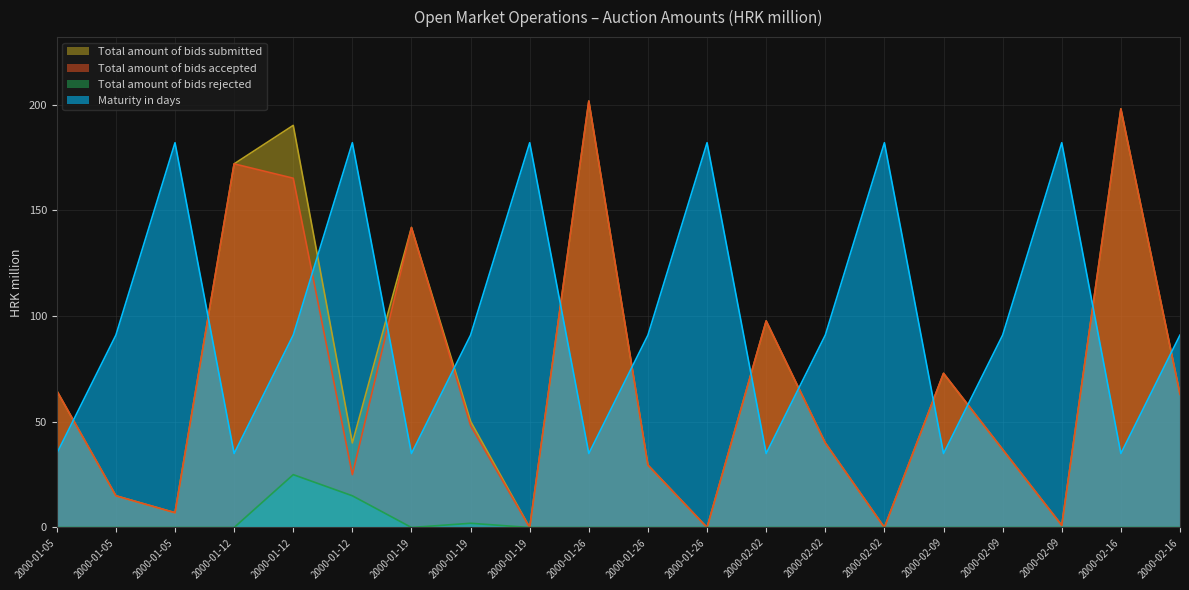

Is the value of Total amount of bids submitted at 2000-02-16 greater than the value of Total amount of bids accepted at 2000-02-02?

Yes